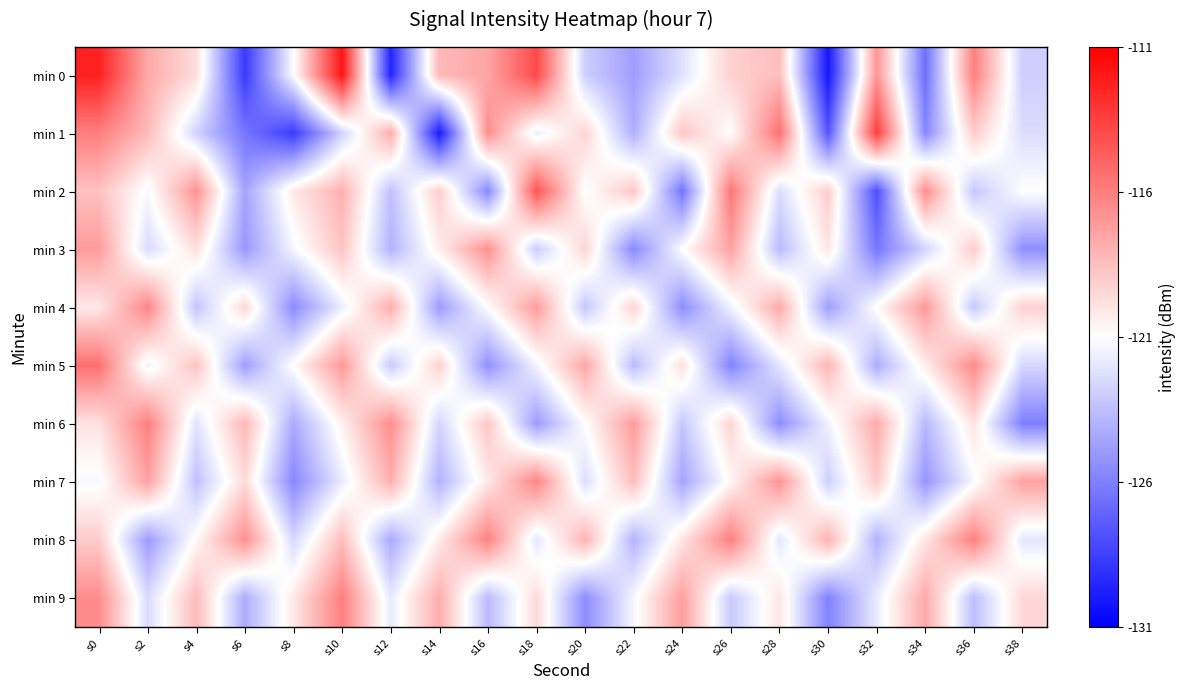

Count the number of categories in the chart.

20